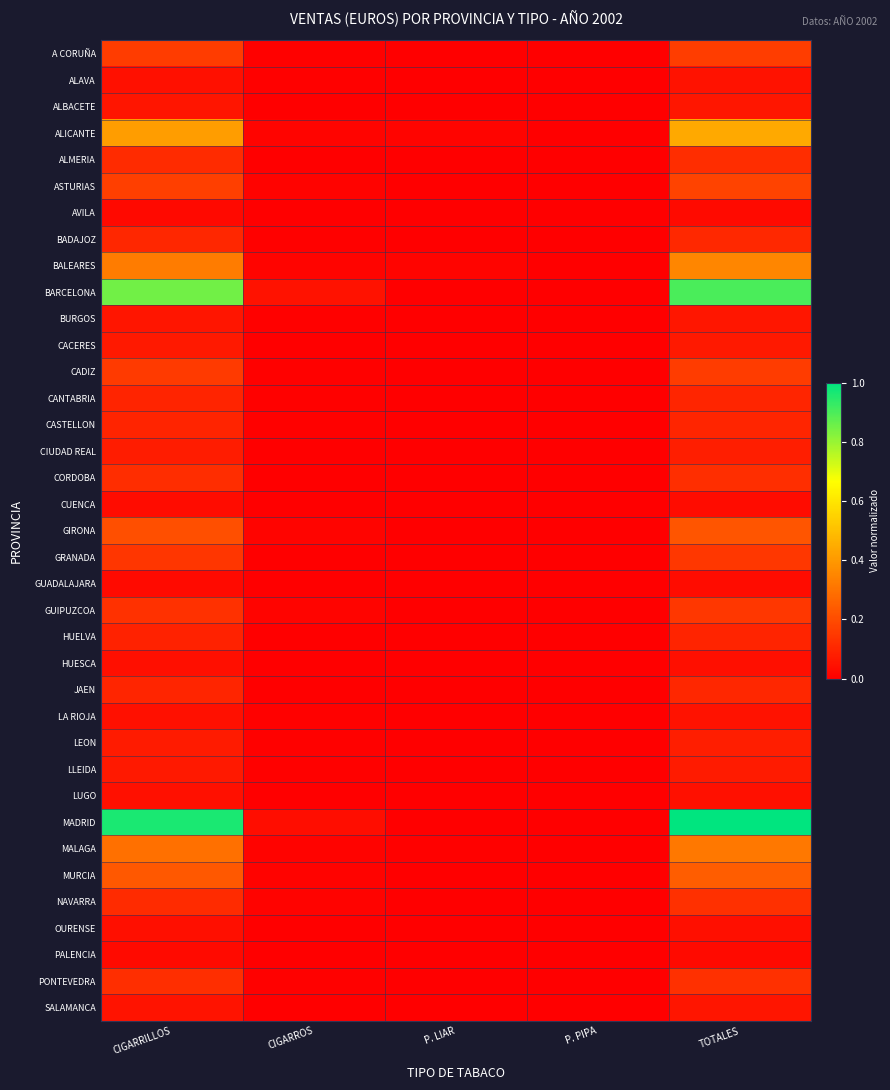

List the series in order of their peak value, highest first.

MADRID, BARCELONA, ALICANTE, BALEARES, MALAGA, MURCIA, GIRONA, ASTURIAS, A CORUÑA, CADIZ, GUIPUZCOA, GRANADA, NAVARRA, PONTEVEDRA, CORDOBA, ALMERIA, BADAJOZ, JAEN, CANTABRIA, CASTELLON, HUELVA, CIUDAD REAL, LEON, LLEIDA, CACERES, BURGOS, ALBACETE, SALAMANCA, LA RIOJA, ALAVA, LUGO, HUESCA, OURENSE, CUENCA, GUADALAJARA, PALENCIA, AVILA